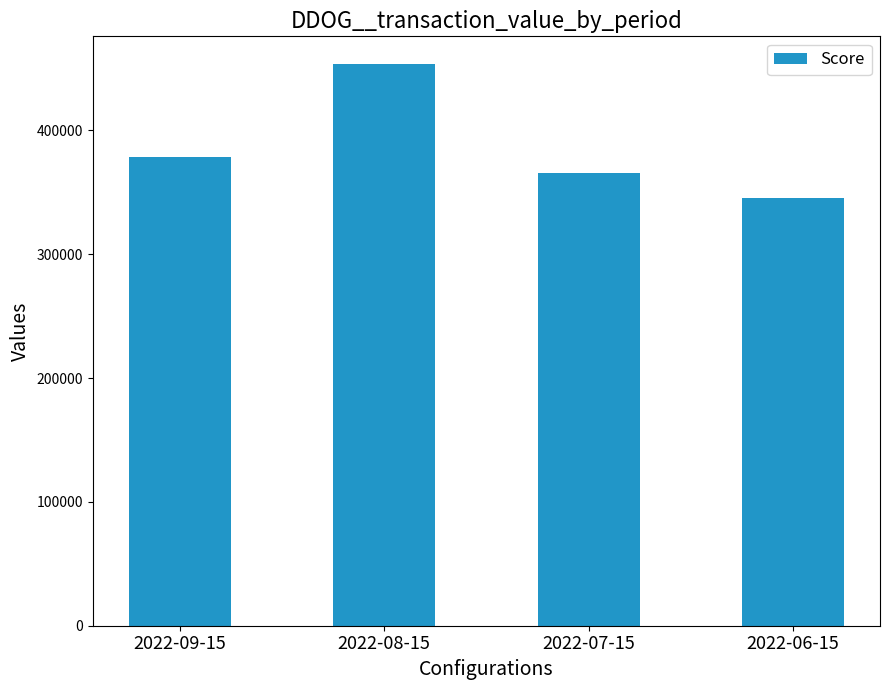

The chart shows a value of 378356 at 2022-09-15. True or false?

True